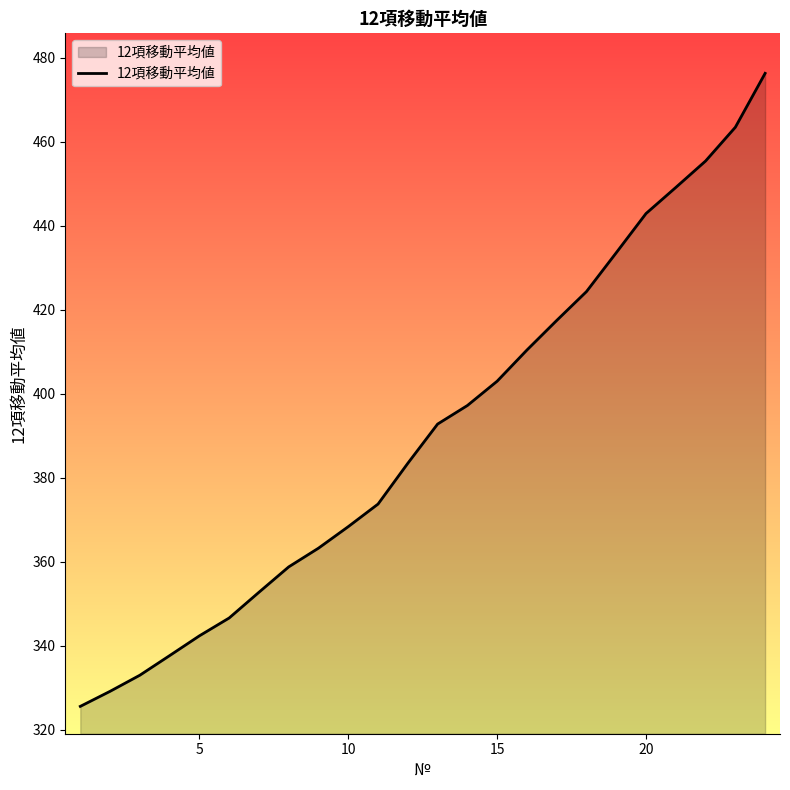

What is the minimum value shown in the chart?

325.5